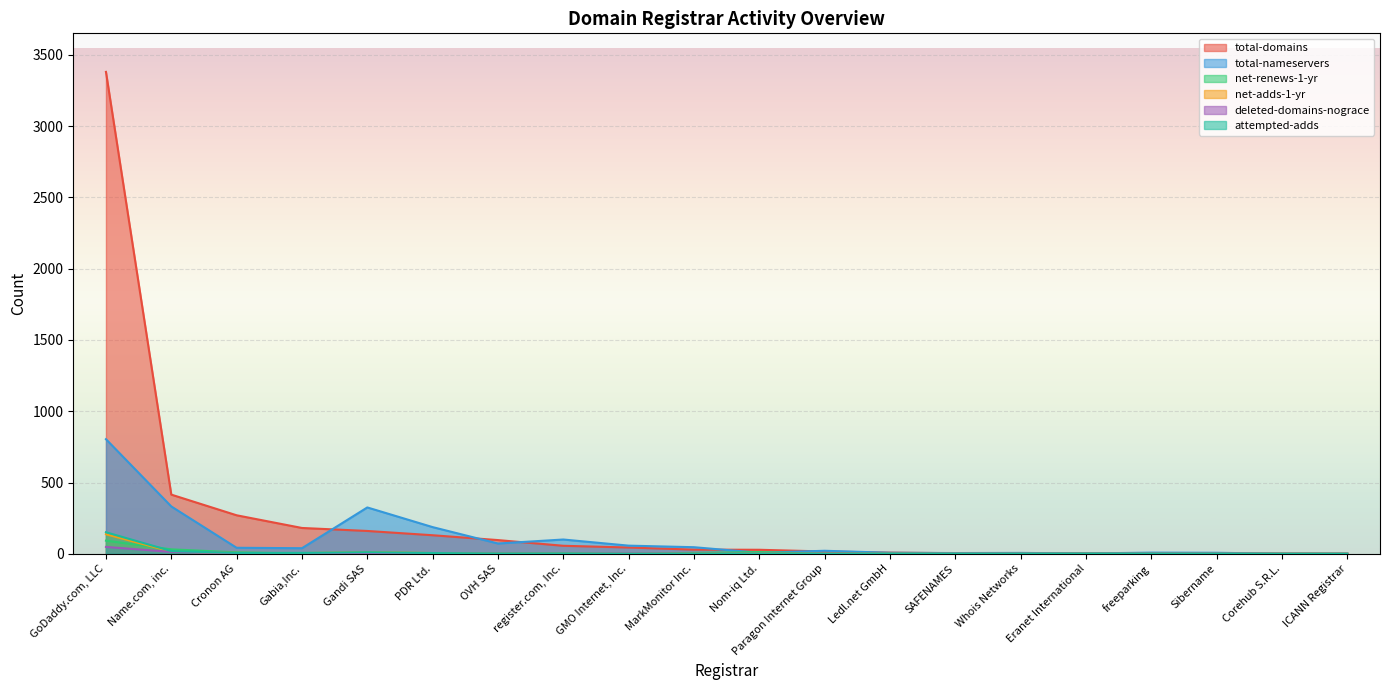

How many lines are shown in the chart?

6